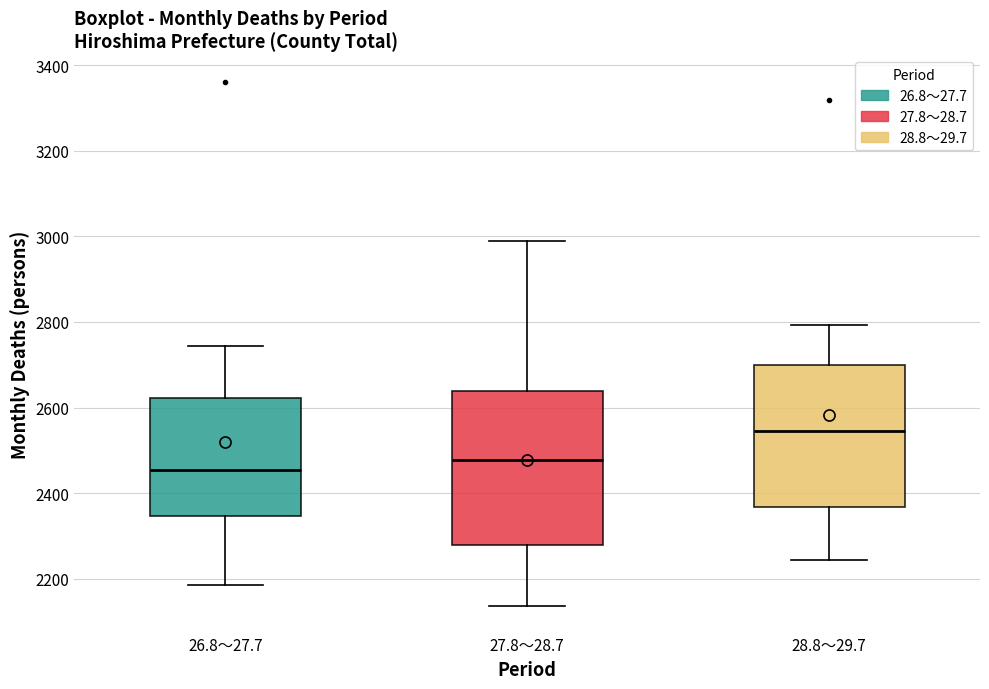

Which box's median line is the highest?

28.8～29.7